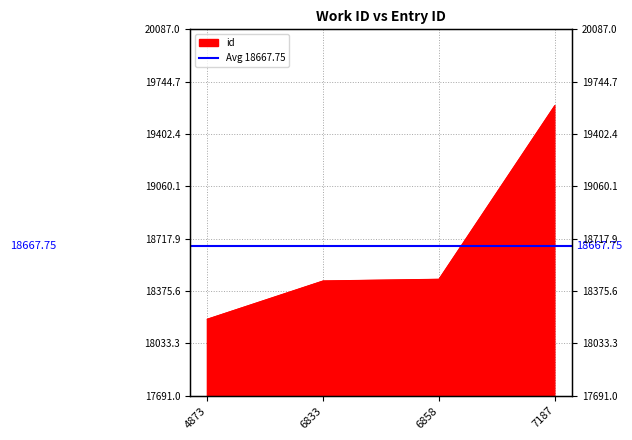

How many lines are shown in the chart?

1